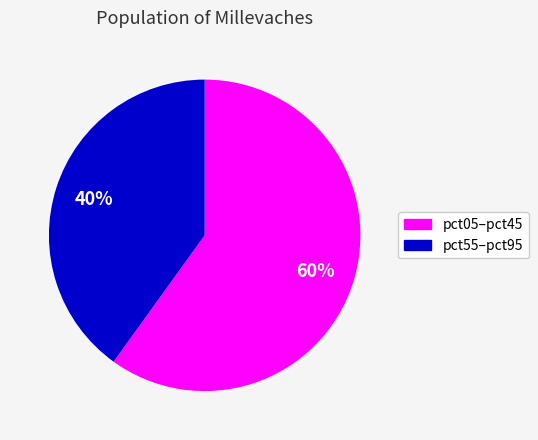

How many slices are in this pie chart?

2